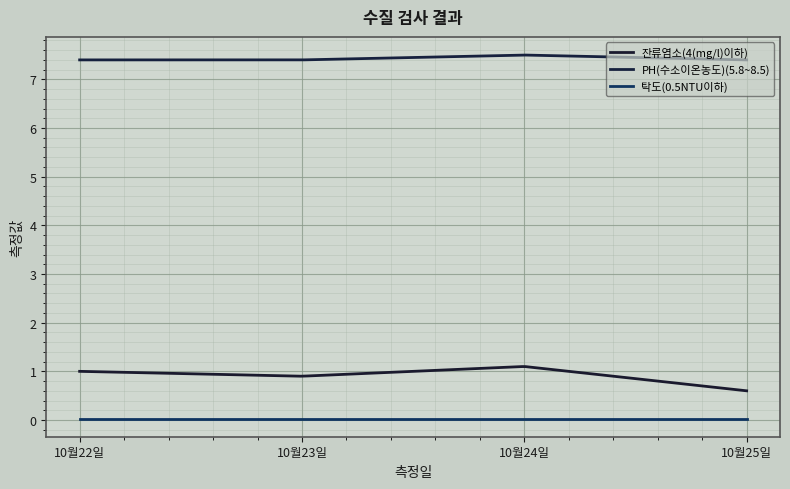

Which category has the lowest value in the 잔류염소(4(mg/l)이하) series?

10월25일